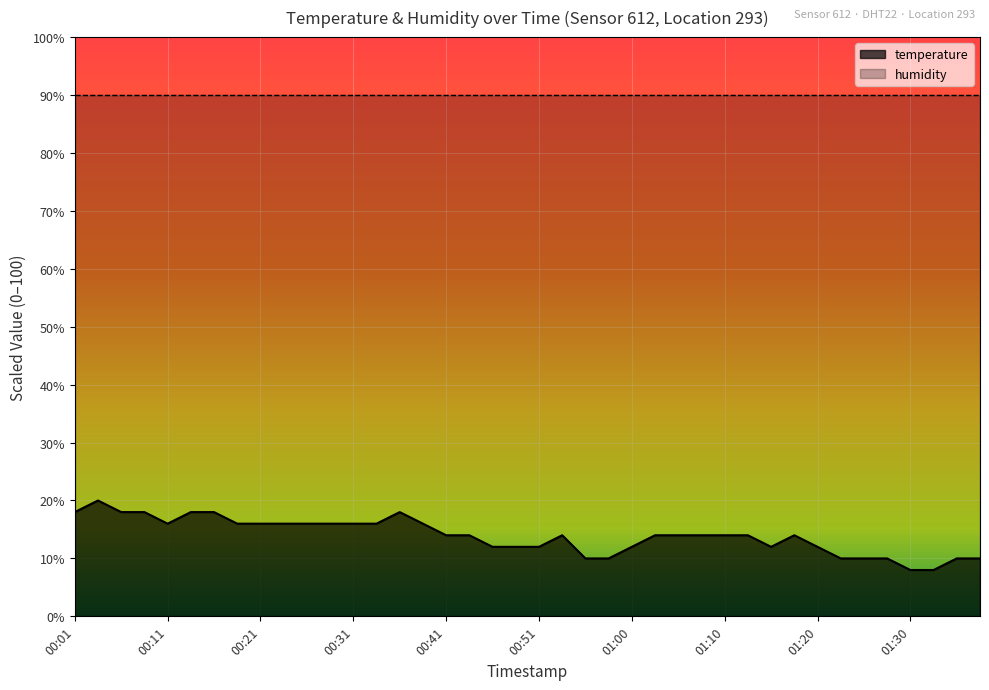

Reading left to right, what are all the values shown in this chart?

00:01=18.0	00:03=20.0	00:06=18.0	00:08=18.0	00:11=16.0	00:13=18.0	00:16=18.0	00:18=16.0	00:21=16.0	00:23=16.0	00:26=16.0	00:28=16.0	00:31=16.0	00:33=16.0	00:36=18.0	00:38=16.0	00:41=14.0	00:43=14.0	00:46=12.0	00:48=12.0	00:51=12.0	00:53=14.0	00:55=10.0	00:58=10.0	01:00=12.0	01:03=14.0	01:05=14.0	01:08=14.0	01:10=14.0	01:13=14.0	01:15=12.0	01:18=14.0	01:20=12.0	01:23=10.0	01:25=10.0	01:27=10.0	01:30=8.0	01:32=8.0	01:35=10.0	01:37=10.0